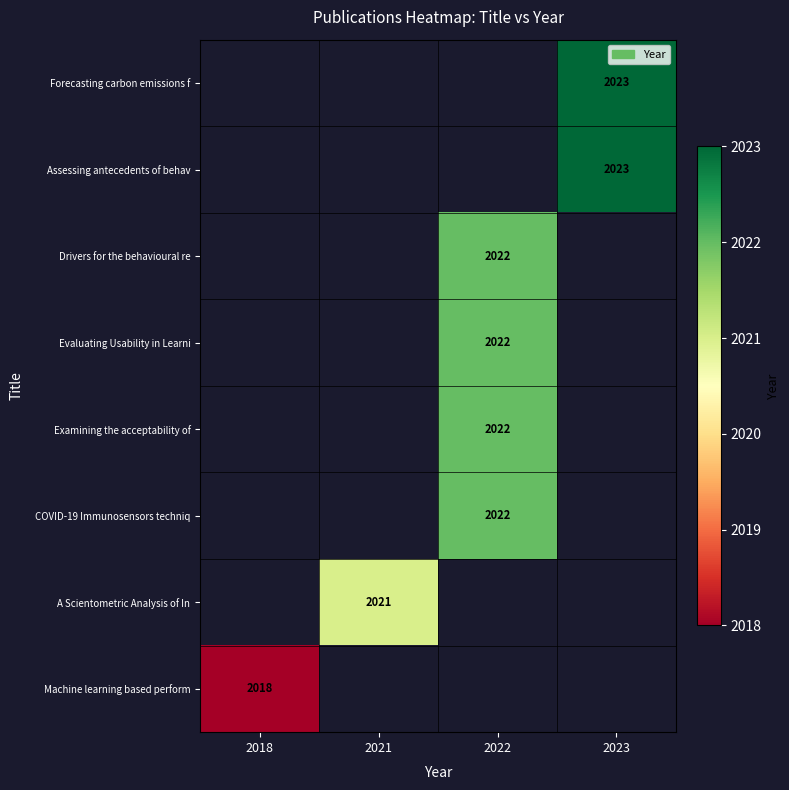

True or false: Assessing antecedents of behav has a value of 3038 at 2023.

False